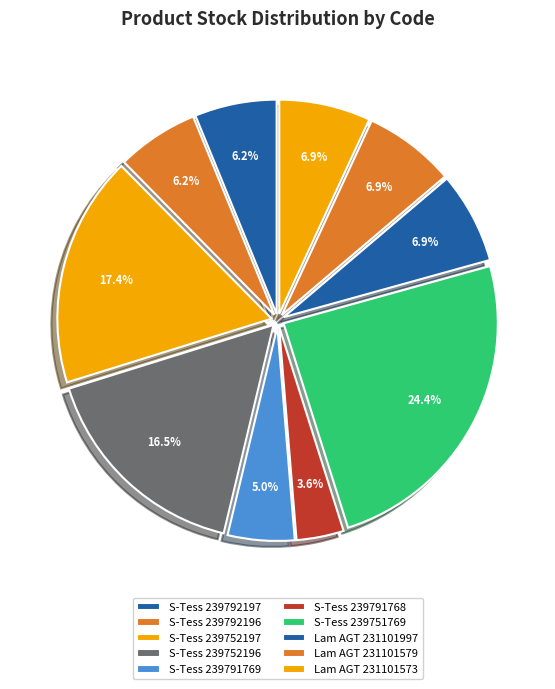

How many slices are in this pie chart?

10